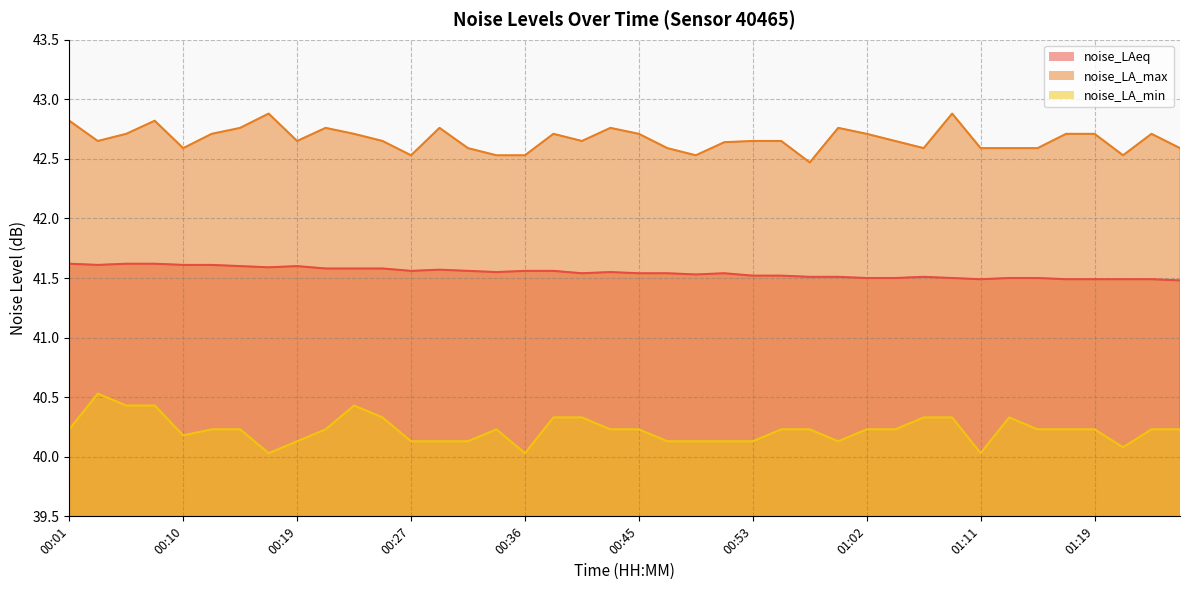

In noise_LA_min, how many points are higher than both neighbors (excluding endpoints)?

4